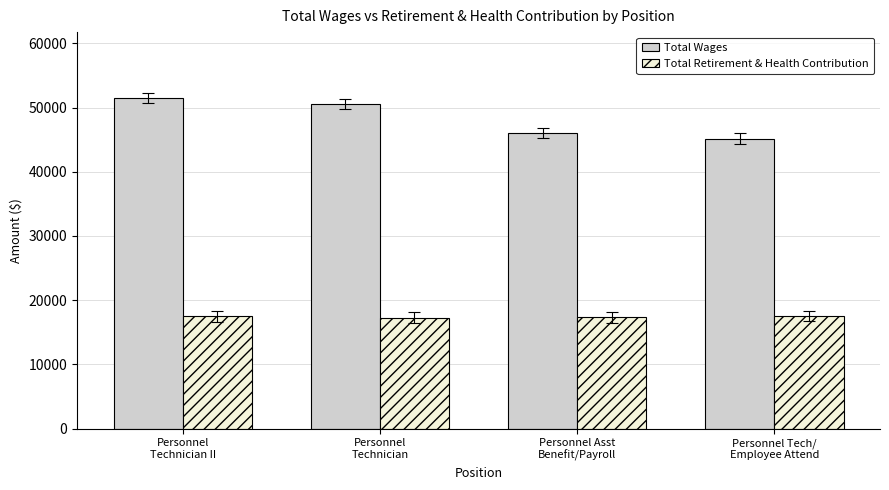

At how many categories does at least one series exceed 18192?

4